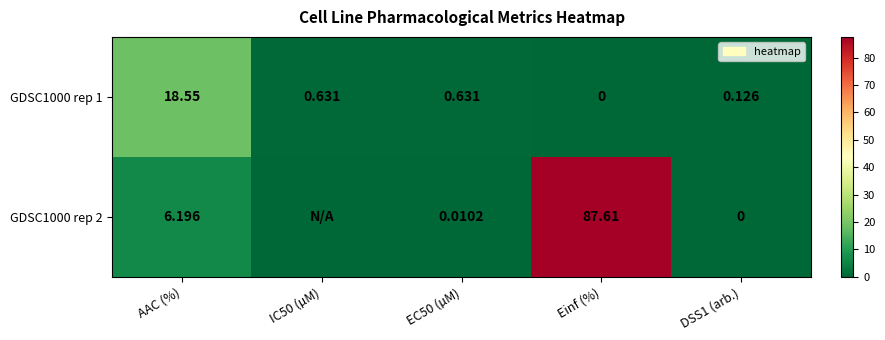

Is the value of GDSC1000 rep 1 at AAC (%) greater than the value of GDSC1000 rep 2 at DSS1 (arb.)?

Yes